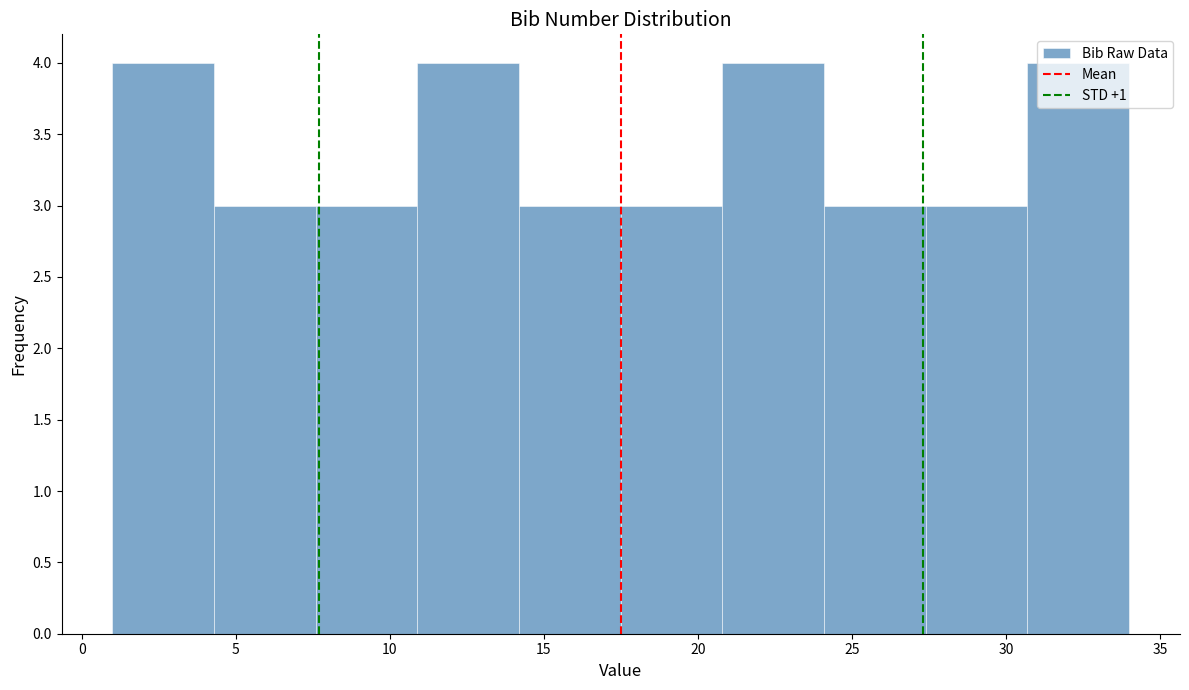

What is the height of the bar covering 27.4 to 30.7 on the x-axis? Neither the bar edges nor the heights are printed on the chart, so give them approximately, as read against the axes.

3